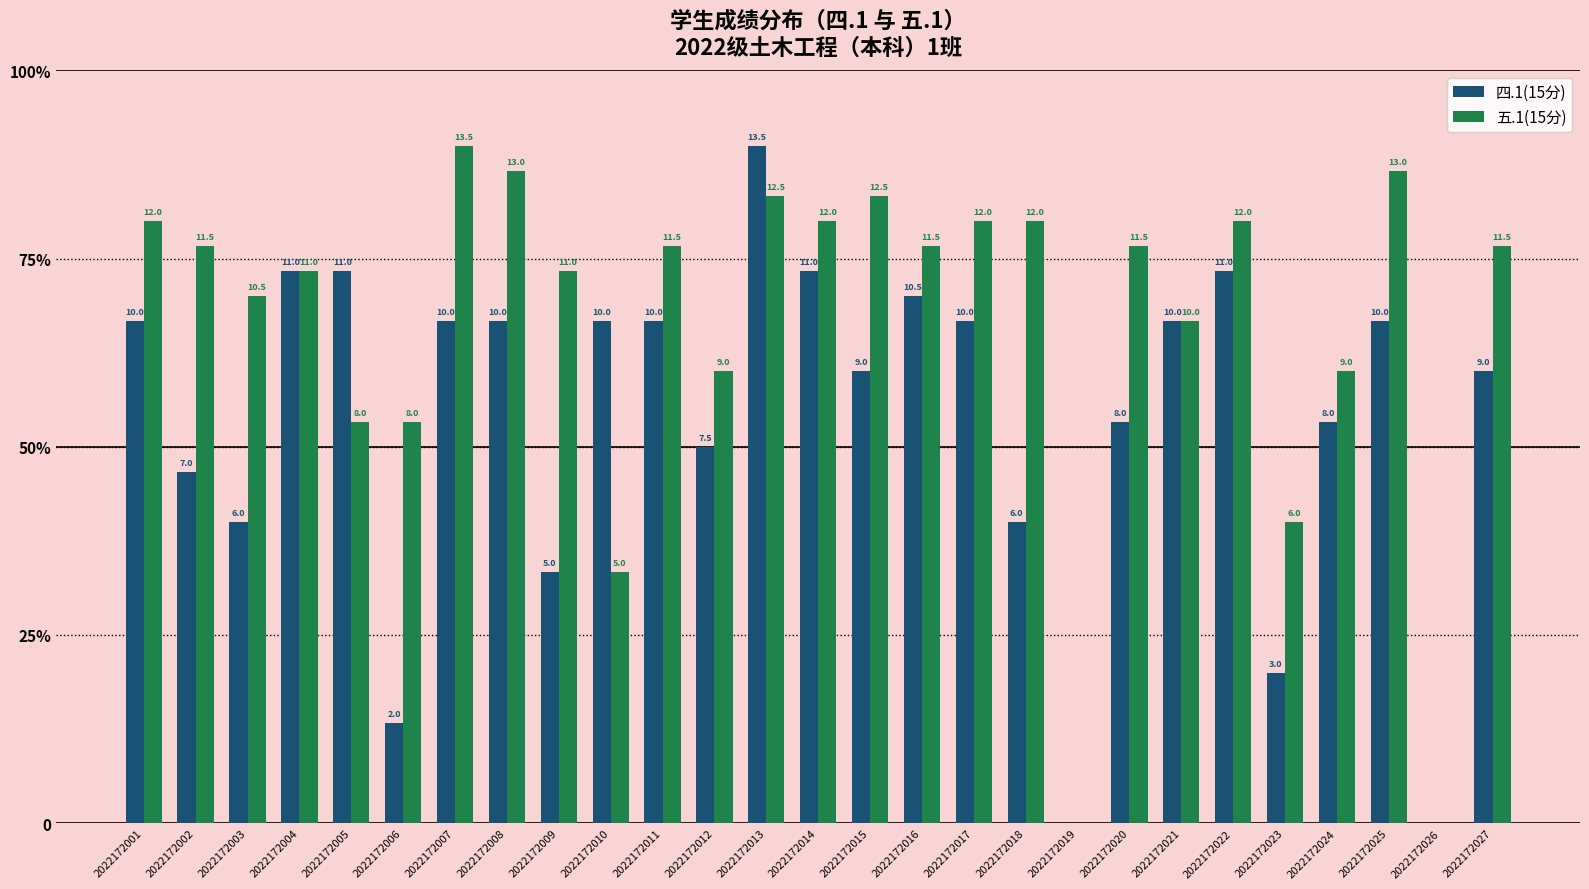

Reading left to right, what are all the values shown in this chart?

四.1(15分): 10.0	7.0	6.0	11.0	11.0	2.0	10.0	10.0	5.0	10.0	10.0	7.5	13.5	11.0	9.0	10.5	10.0	6.0	0.0	8.0	10.0	11.0	3.0	8.0	10.0	0.0	9.0
五.1(15分): 12.0	11.5	10.5	11.0	8.0	8.0	13.5	13.0	11.0	5.0	11.5	9.0	12.5	12.0	12.5	11.5	12.0	12.0	0.0	11.5	10.0	12.0	6.0	9.0	13.0	0.0	11.5